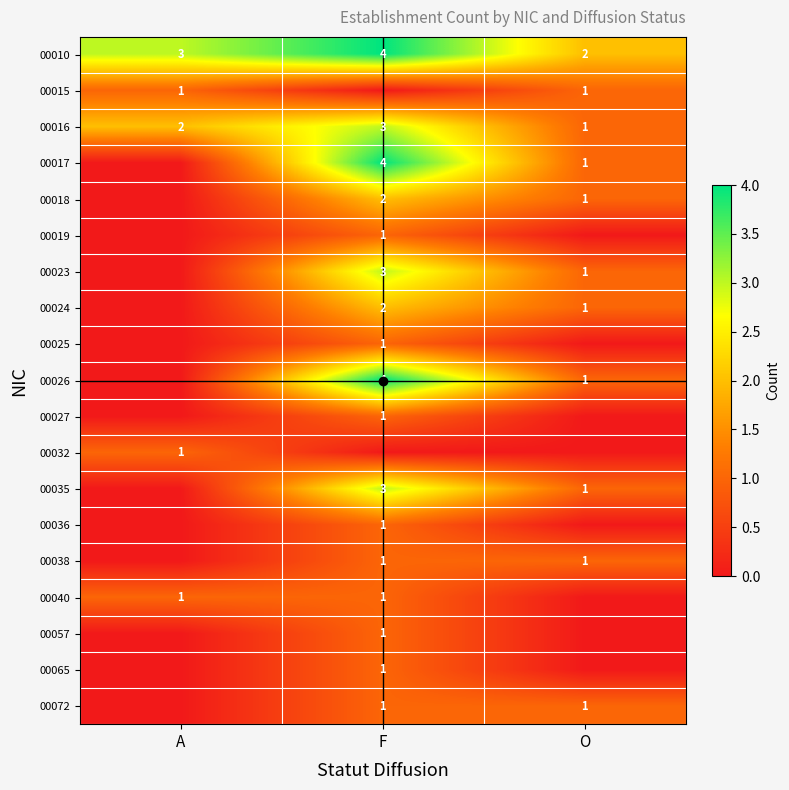

True or false: 00018 has a value of 0 at O.

False